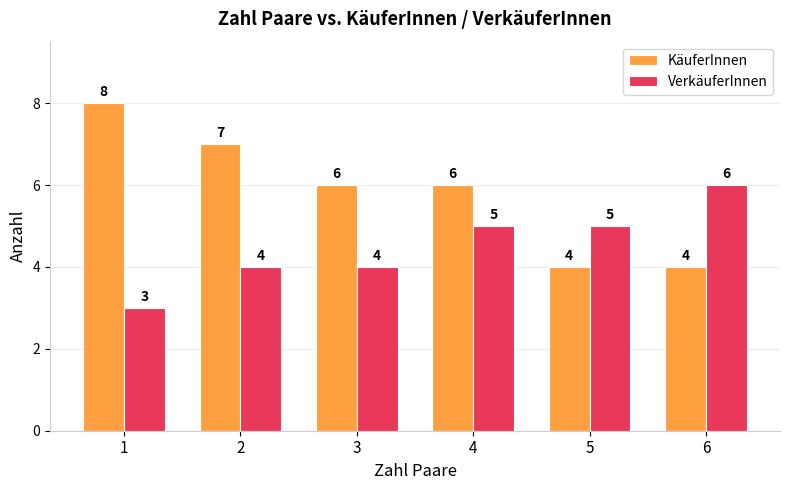

Which series changed the most between 3 and 4?

VerkäuferInnen